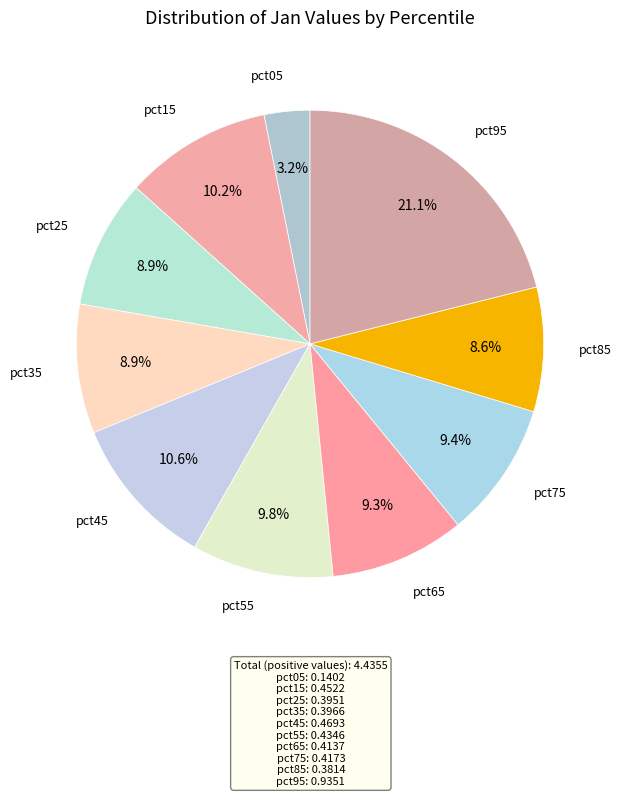

What percentage is the pct15 slice, to the nearest percent?

10%